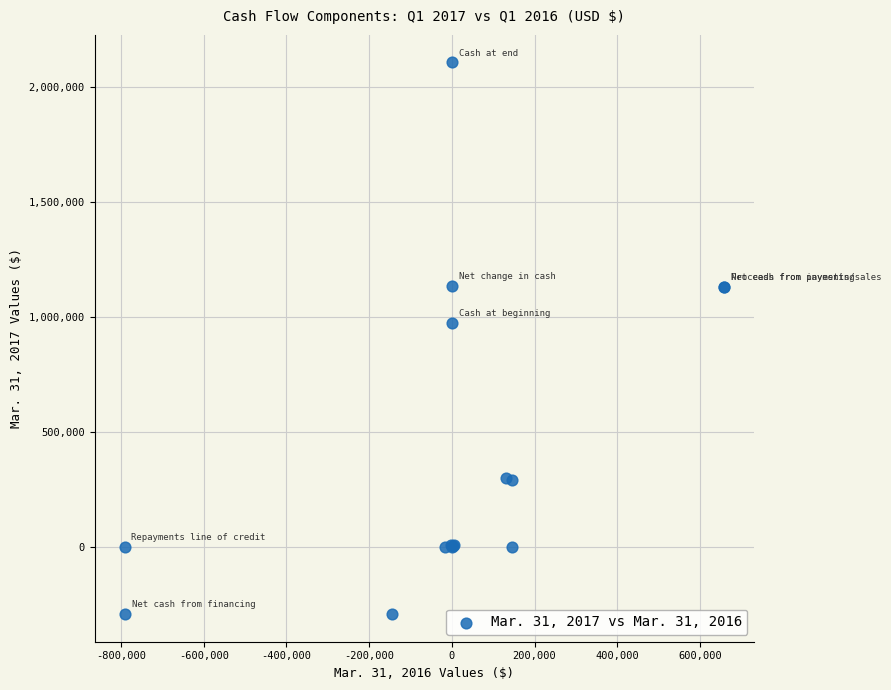

What Y value in the scatter plot is closest to 906228?

971349